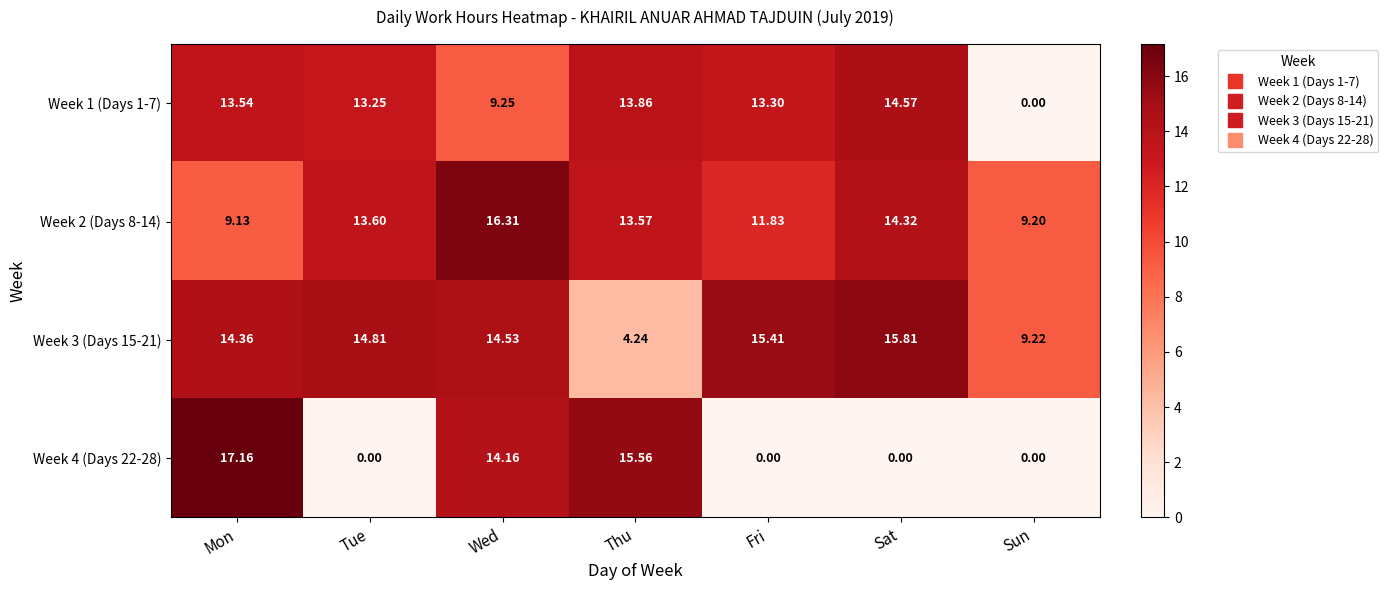

How many categories are shown in the chart?

7